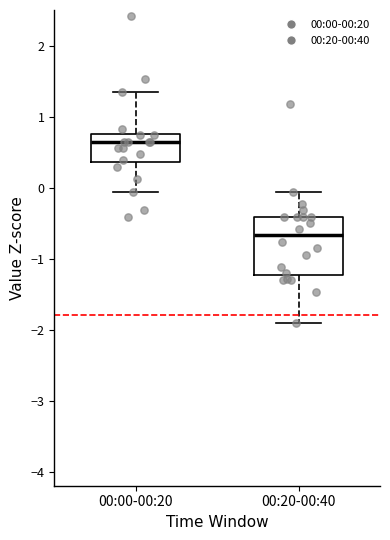

Reading left to right, read every box against the y-axis: the position of its median line, the range the box covers, and the ends of its whiskers. The values are not printed on the chart, so give them approximately, as read against the axis.

00:00-00:20: median 0.6, box 0.4 to 0.8, whiskers -0.1 to 1.4
00:20-00:40: median -0.7, box -1.2 to -0.4, whiskers -1.9 to -0.1